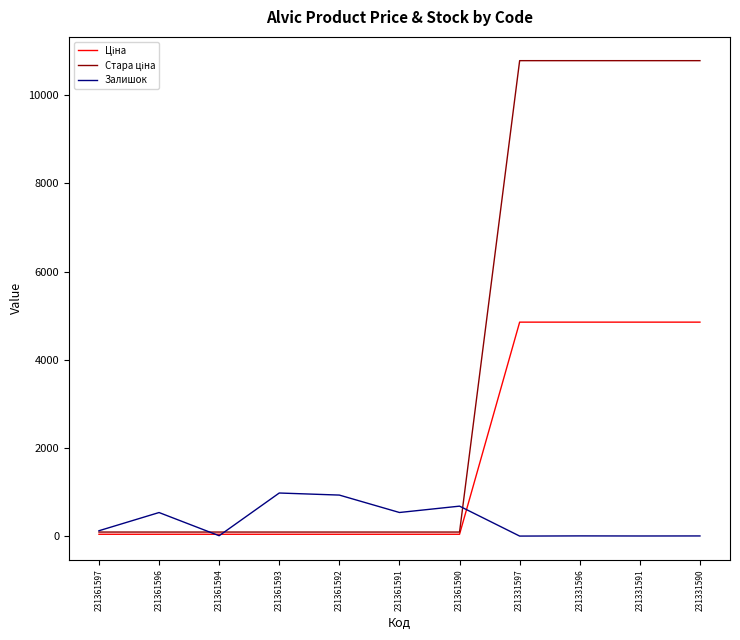

What is the greatest value displayed?

10785.0